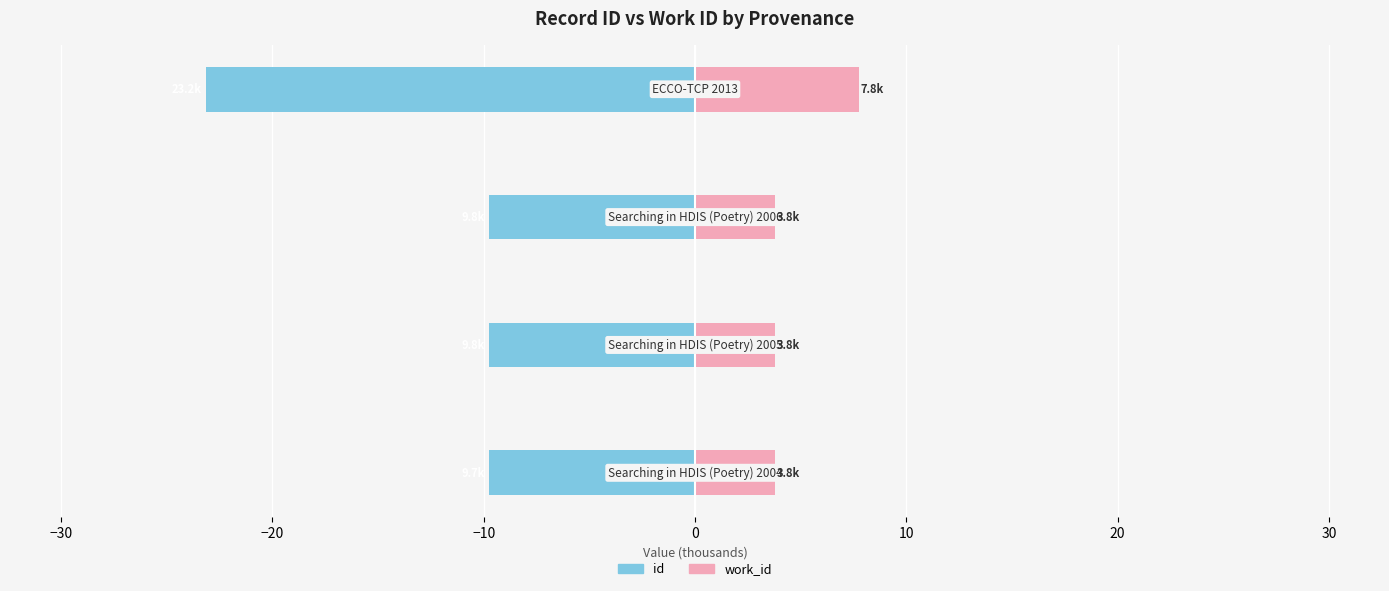

Rank the series by their average value, from highest to lowest.

work_id (thousands), id (thousands)